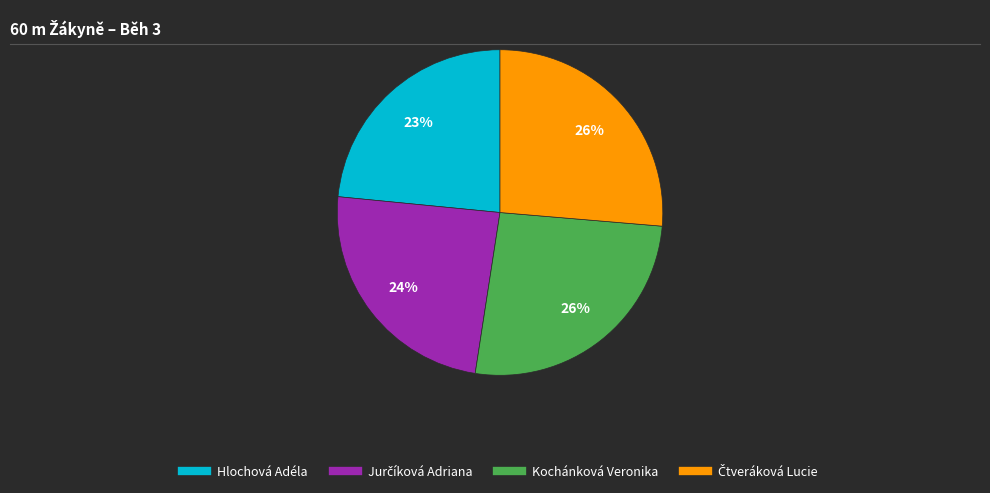

How many segments does this pie chart have?

4